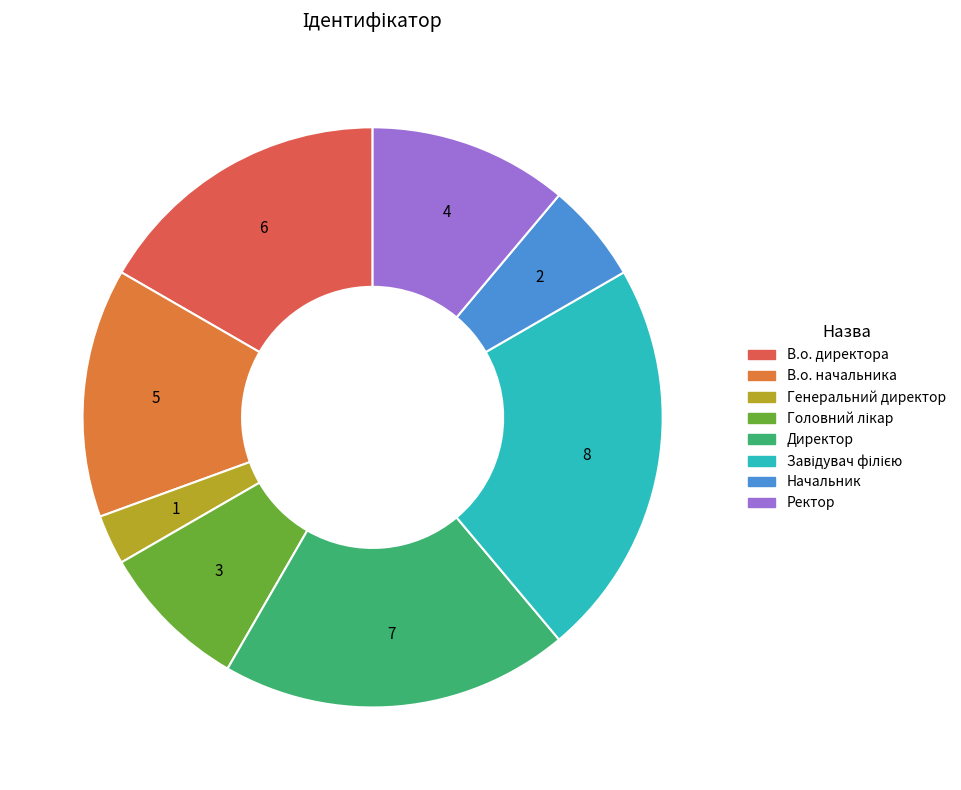

Combined, what portion of the pie is Завідувач філією and Генеральний директор?

25.0%